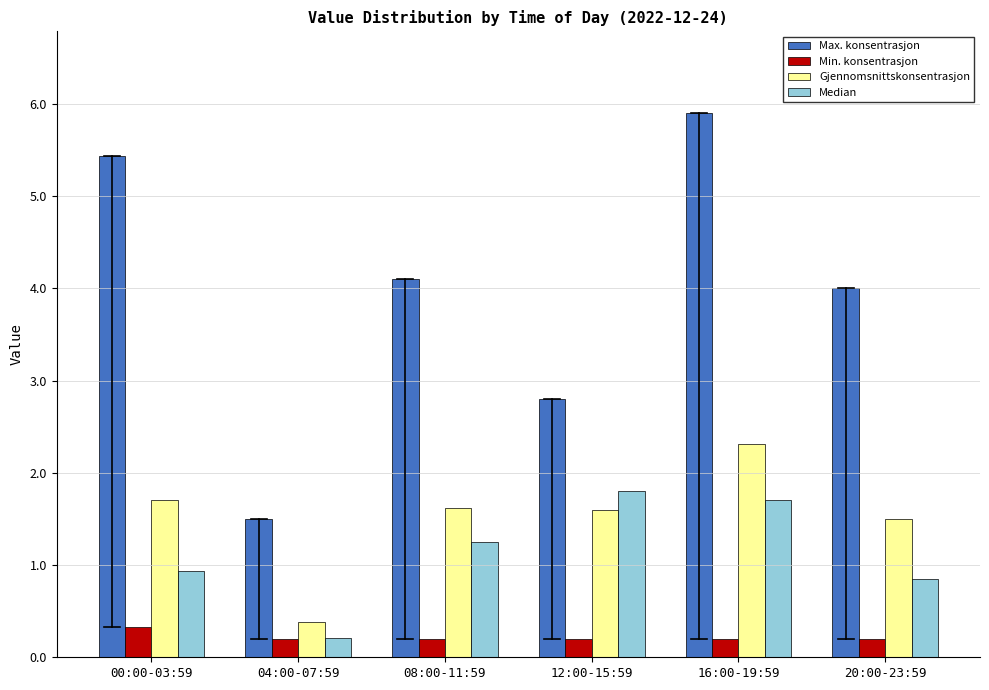

At which category is the sum across all series the highest?

16:00-19:59